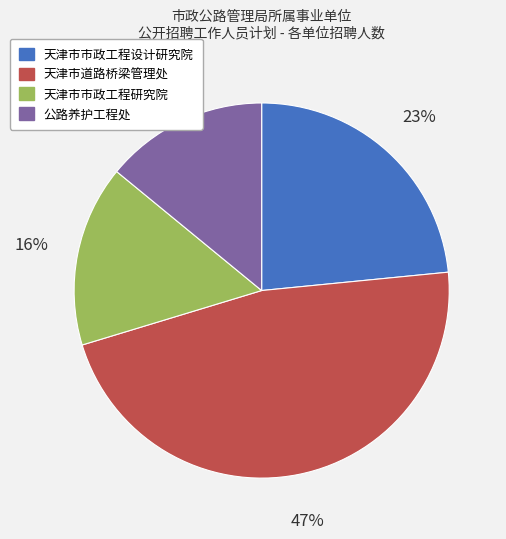

To the nearest percent, what is the average slice percentage?

25%